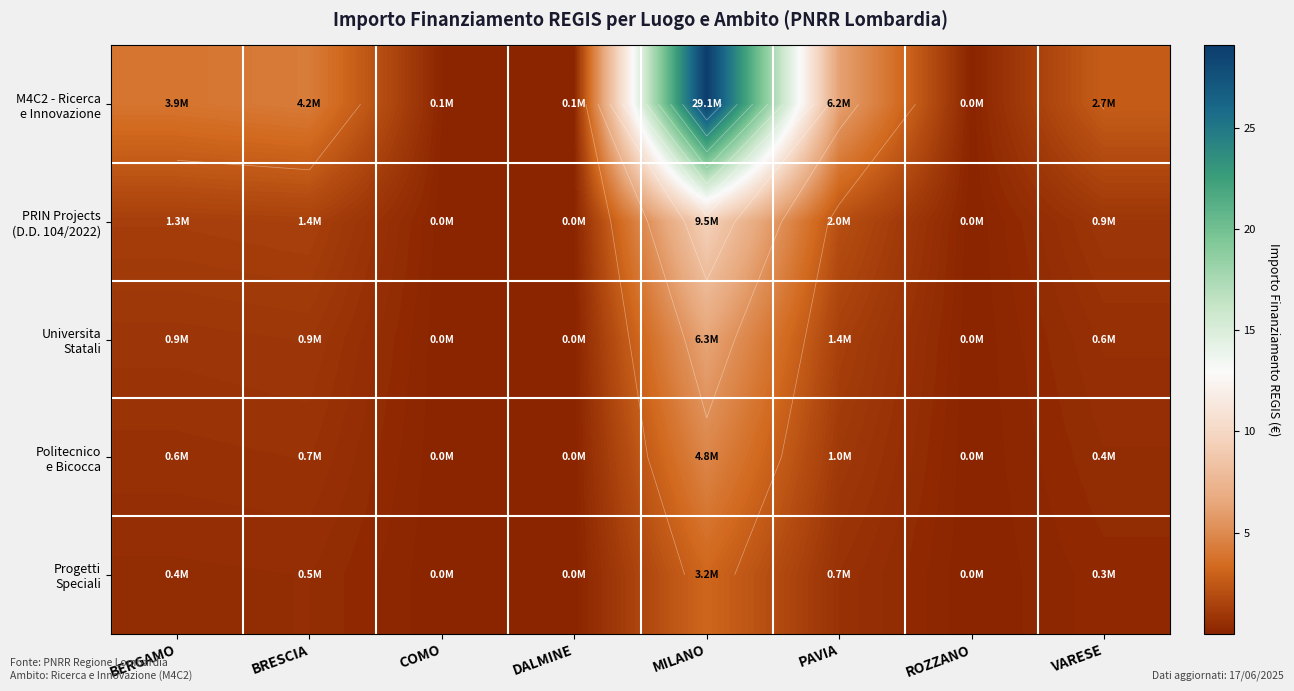

What is the difference between the highest and lowest values at BERGAMO?

3.5